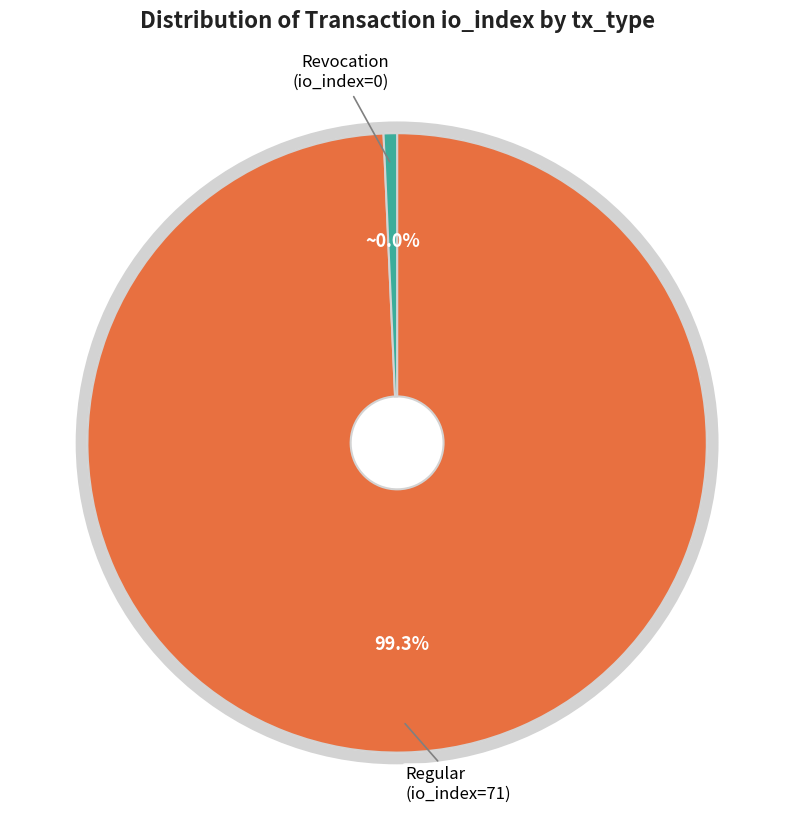

The Revocation (io_index=0) slice represents 8% of the pie. True or false?

False